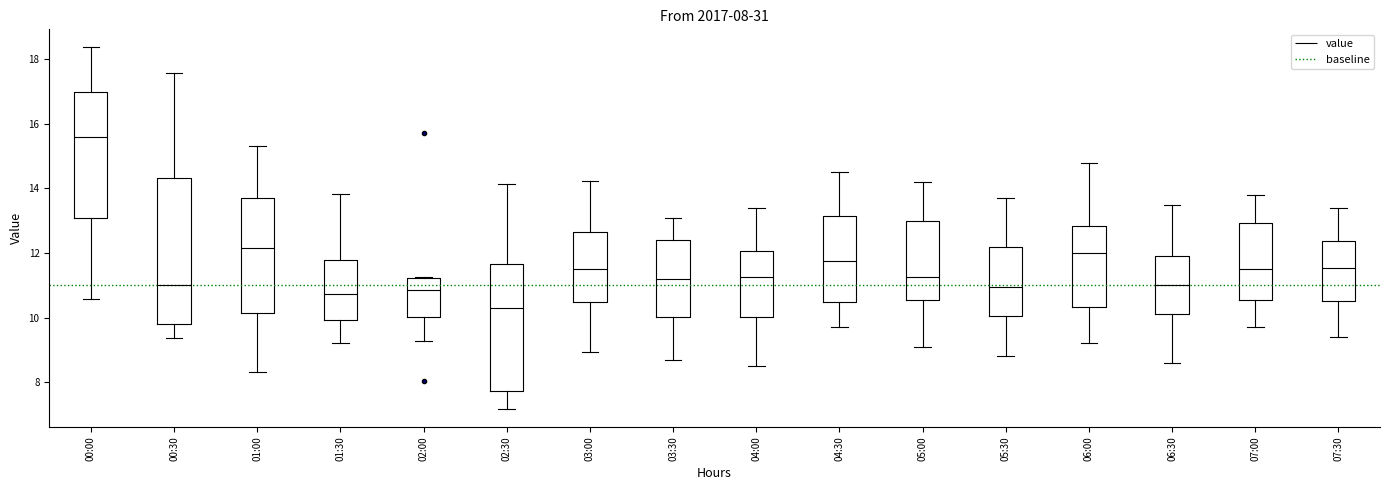

Which box's median line is the highest?

00:00